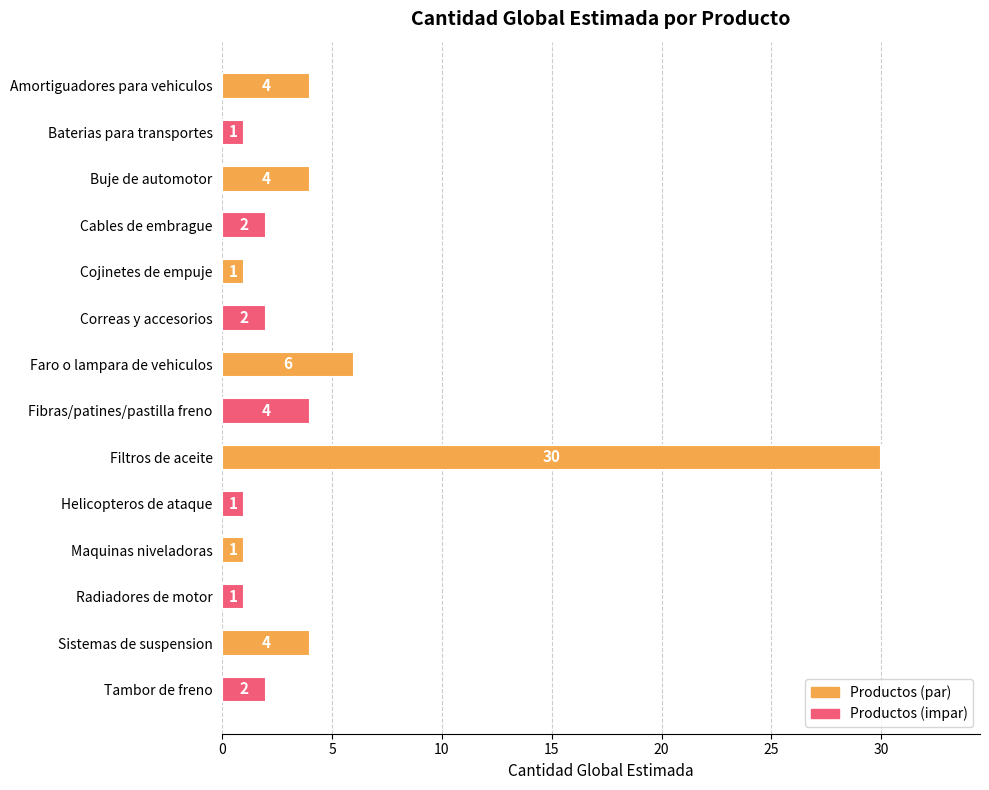

Reading top to bottom, transcribe all the data shown in this chart.

Amortiguadores para vehiculos=4	Baterias para transportes=1	Buje de automotor=4	Cables de embrague=2	Cojinetes de empuje=1	Correas y accesorios=2	Faro o lampara de vehiculos=6	Fibras/patines/pastilla freno=4	Filtros de aceite=30	Helicopteros de ataque=1	Maquinas niveladoras=1	Radiadores de motor=1	Sistemas de suspension=4	Tambor de freno=2